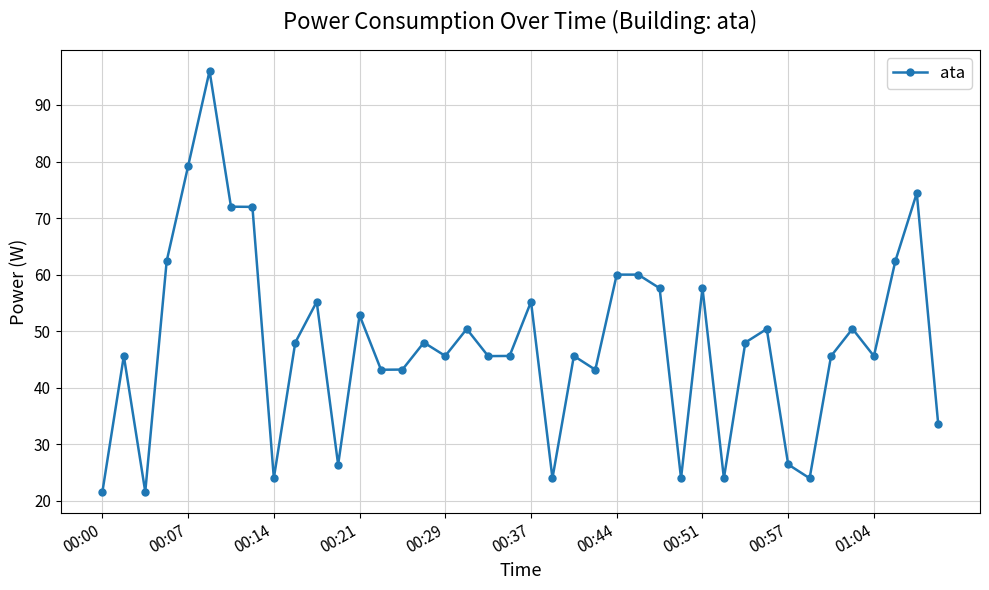

What is the value of the 13th point from the left?

52.8